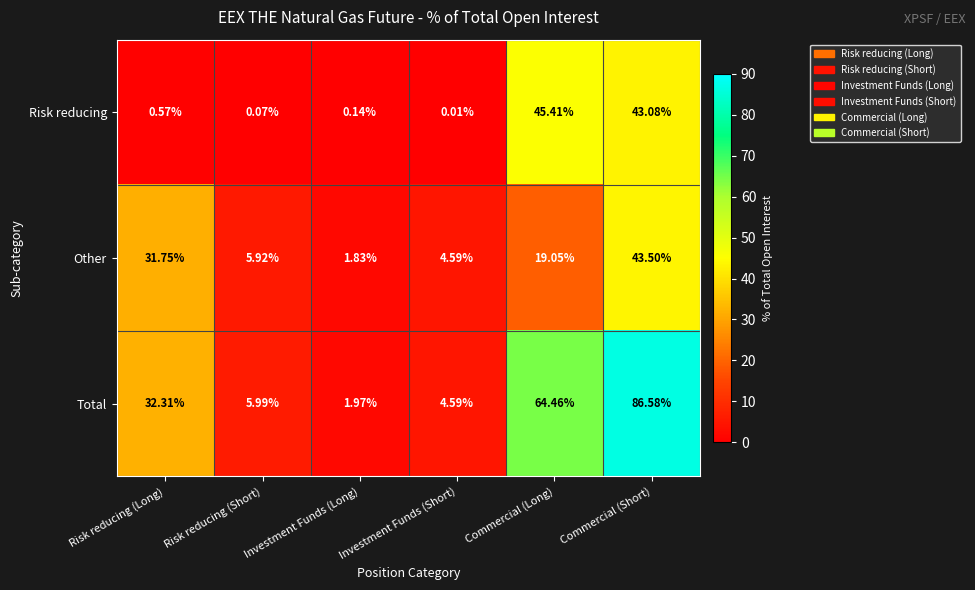

List the series in order of their overall mean, lowest first.

Risk reducing, Other, Total